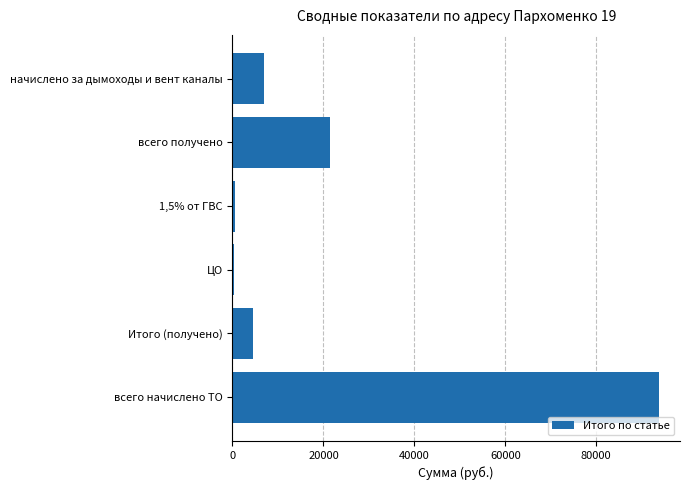

True or false: the data shows 21458.5 at всего получено.

True